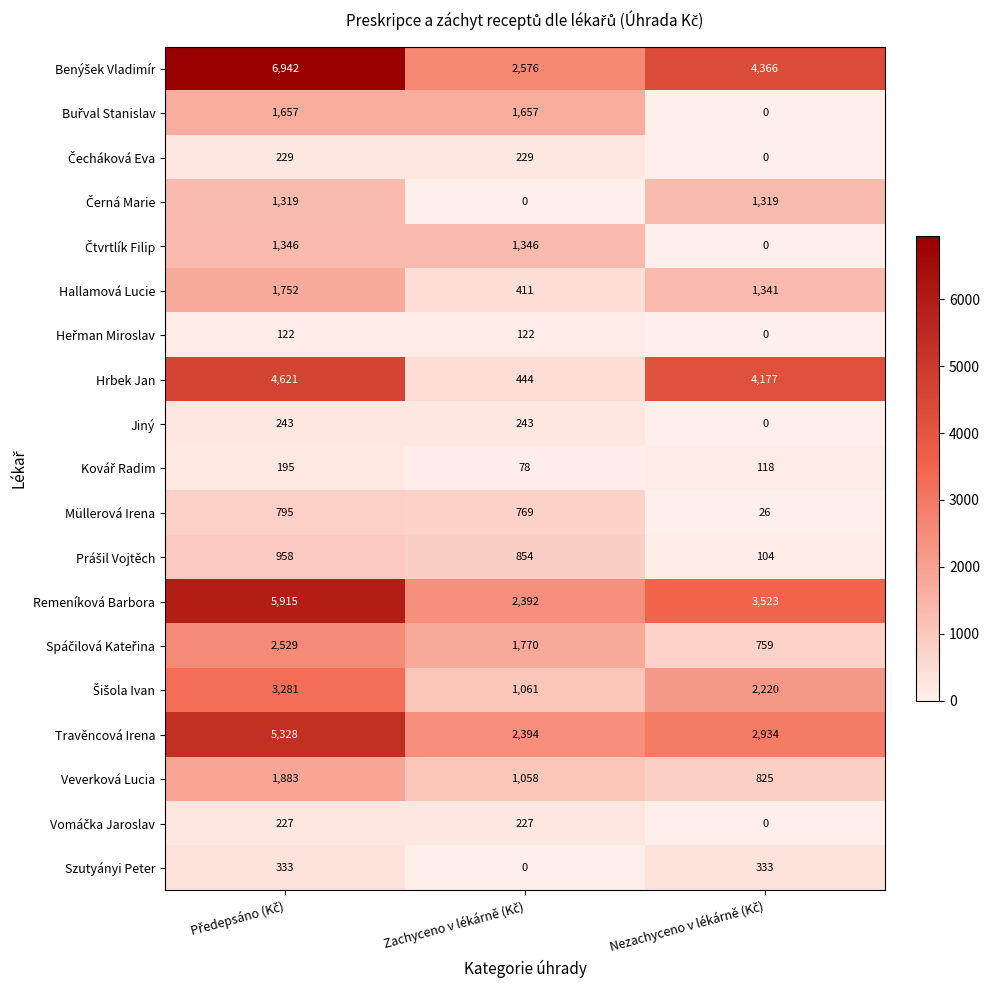

What is the sum of all Hrbek Jan values?

9242